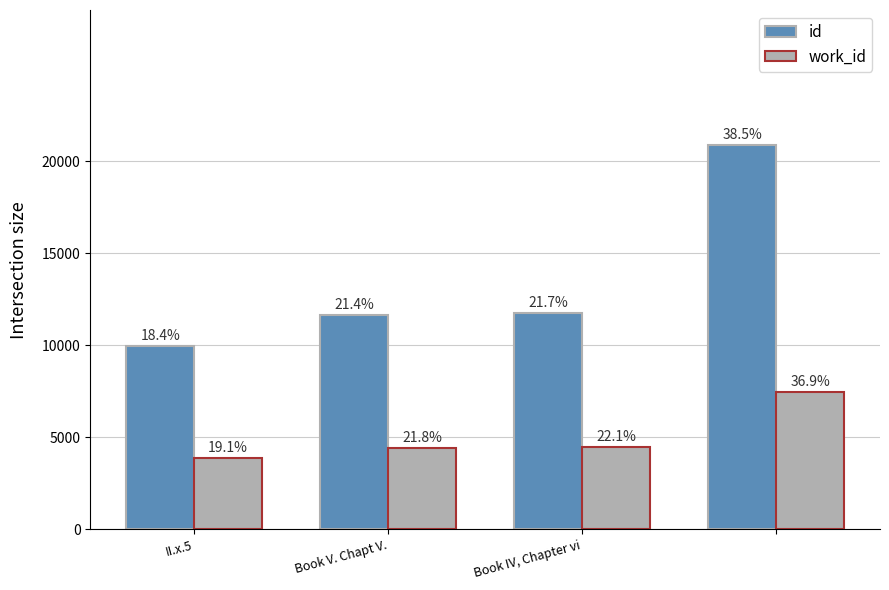

Are the bars grouped side by side (vs. stacked)?

Yes